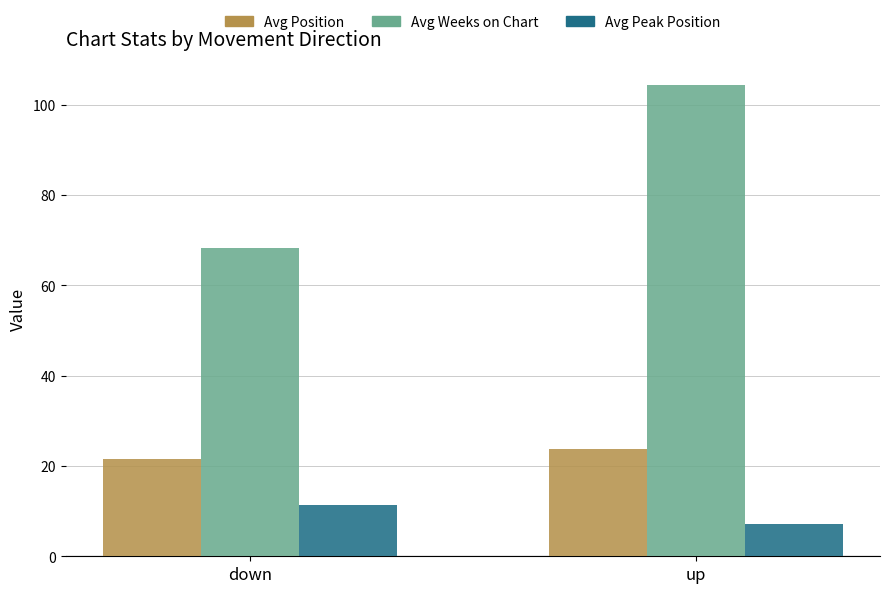

At which label is Avg Weeks on Chart closest to 86?

down